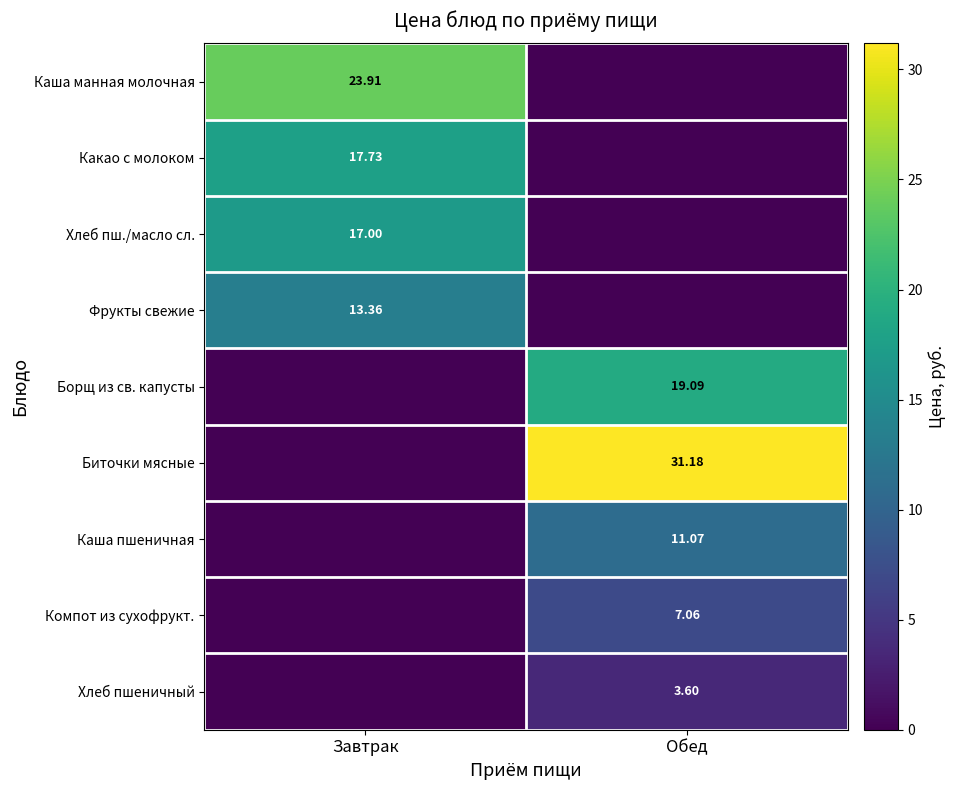

Is it true that Биточки мясные equals 12.2 at Обед?

False